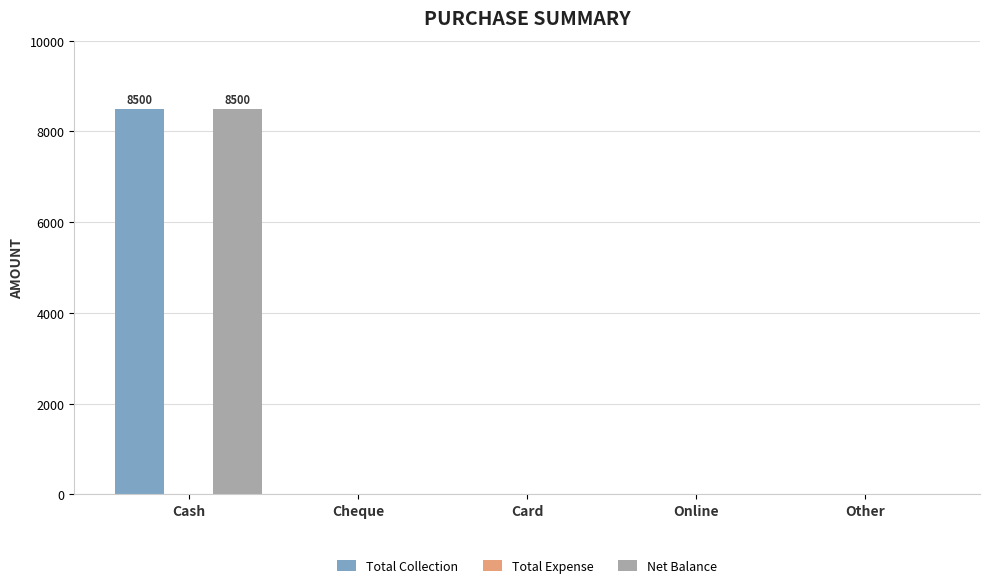

What is the maximum value shown in the chart?

8500